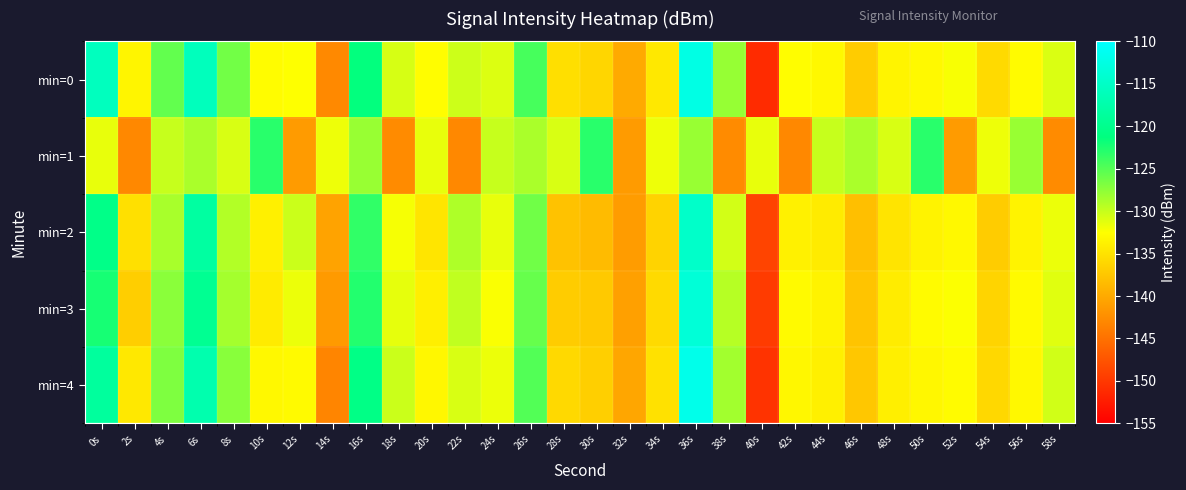

Rank the series at 2s from highest to lowest value.

min=0, min=4, min=2, min=3, min=1